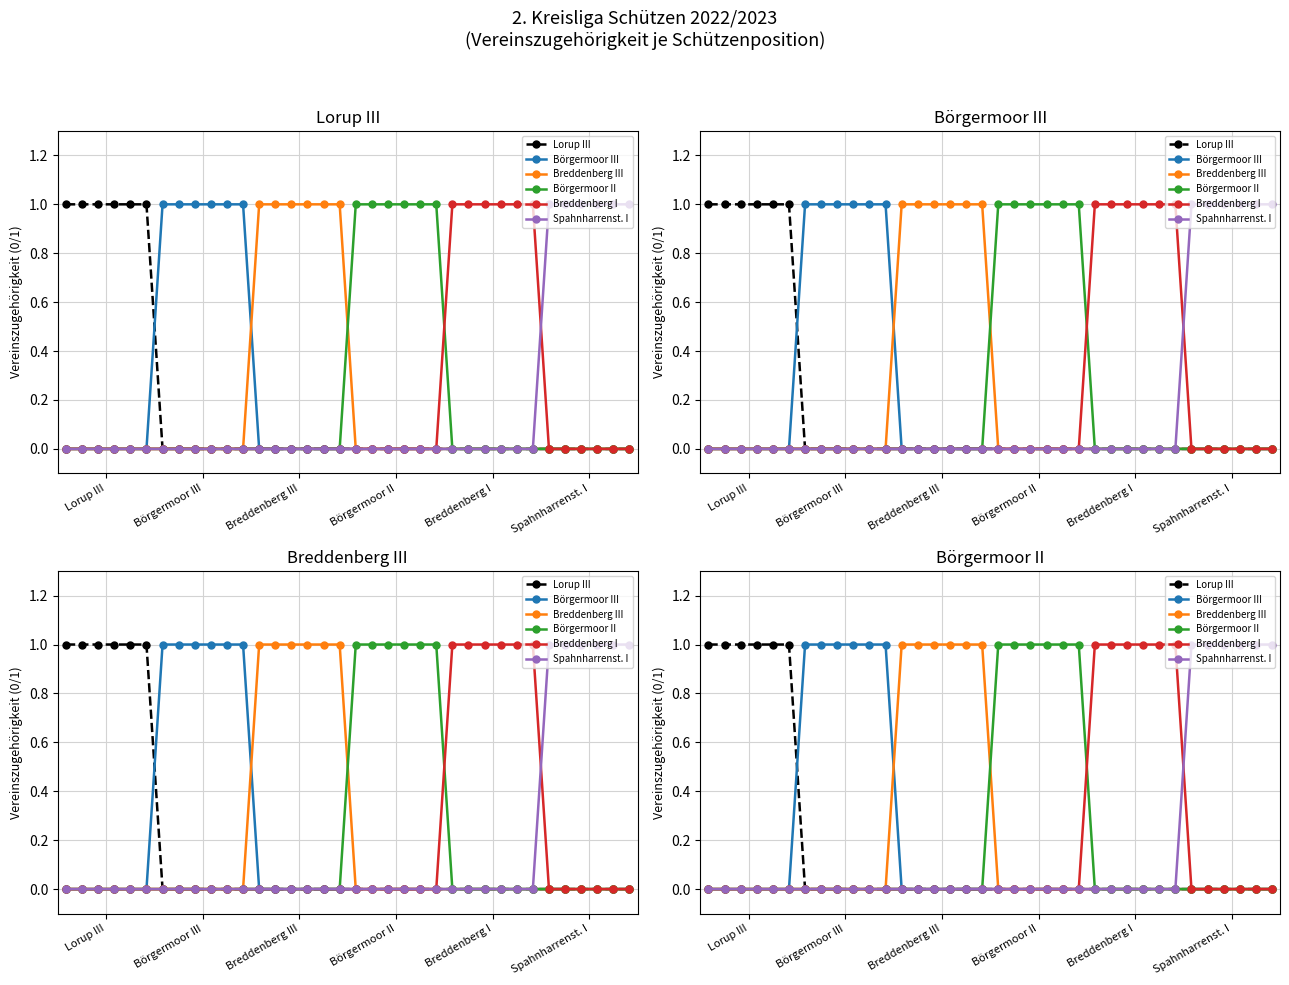

How many Breddenberg I values are between 0 and 1?

36